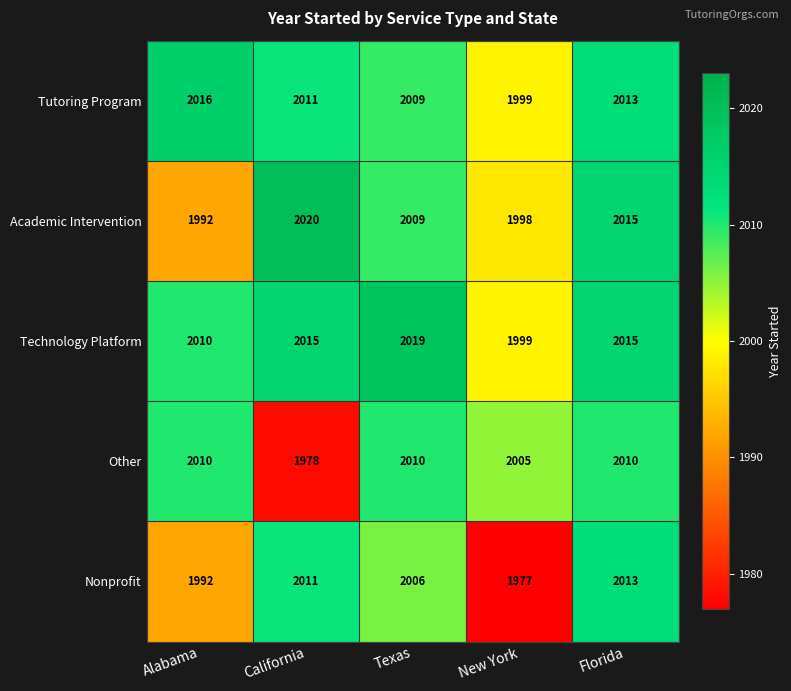

True or false: Other has a value of 2010 at Florida.

True